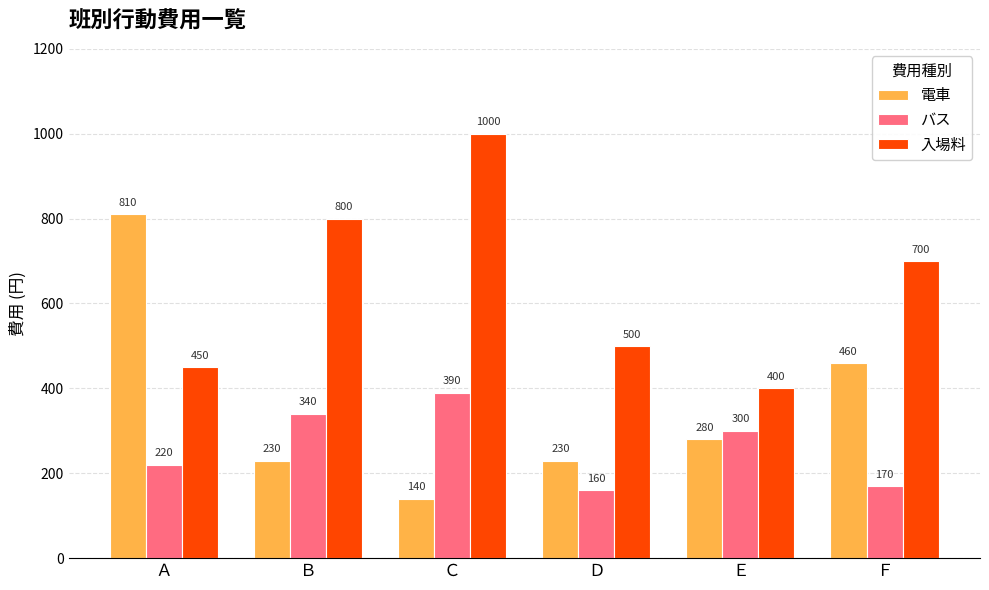

List the series in order of their peak value, lowest first.

バス, 電車, 入場料